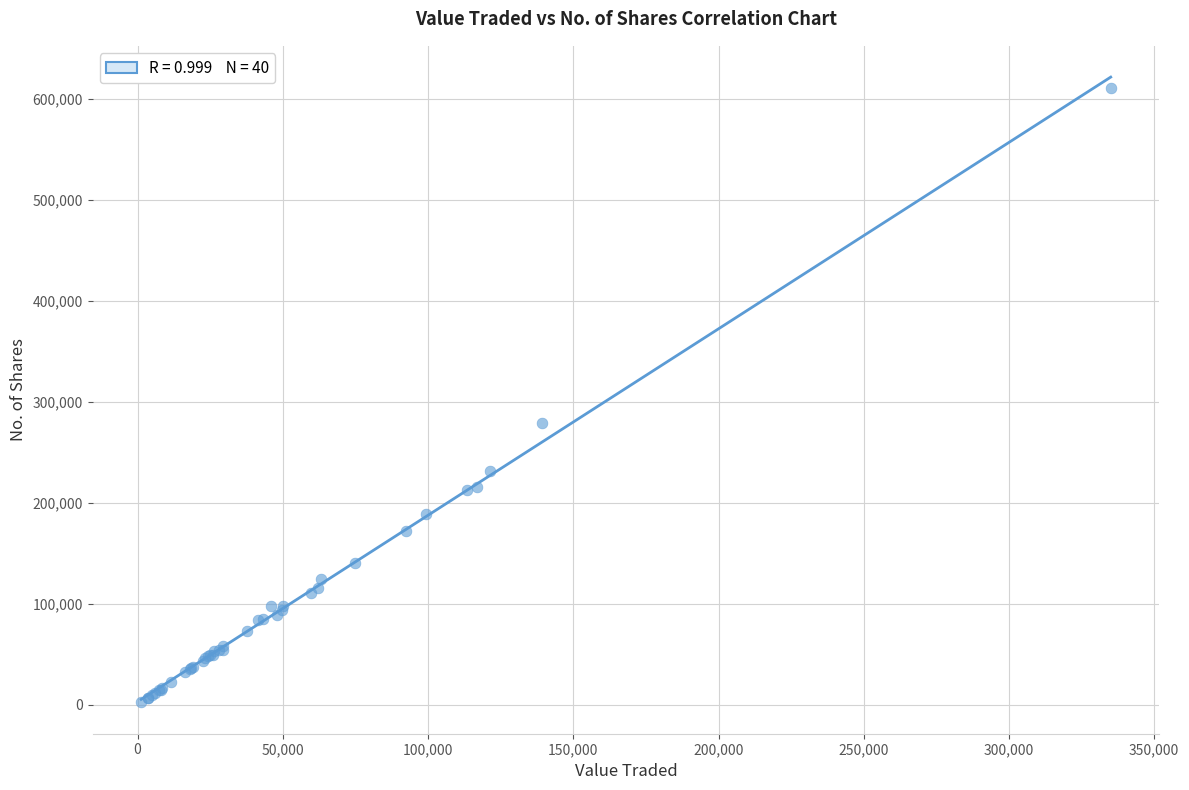

What Y value in the scatter plot is closest to 306711?

278620